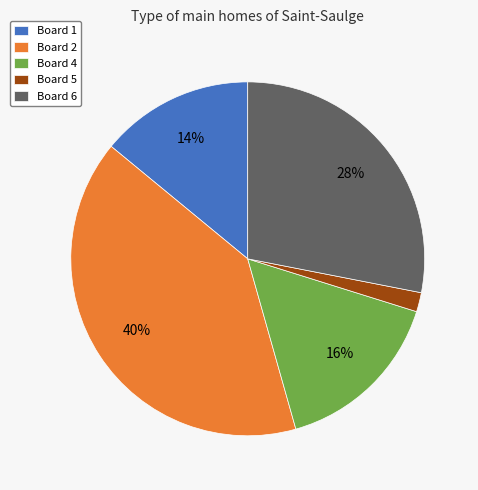

Between Board 5 and Board 1, which is larger?

Board 1